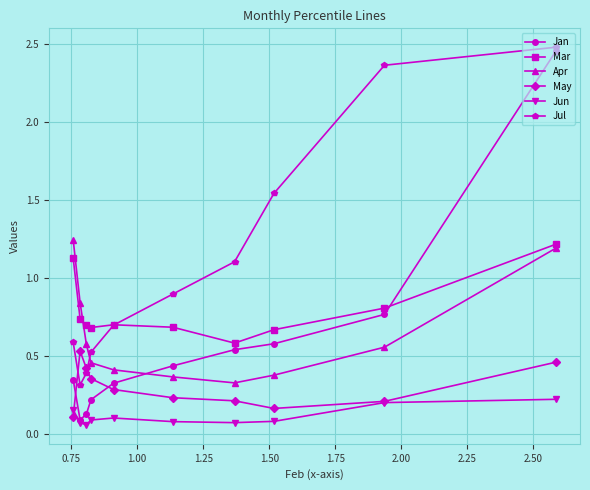

Which series has the largest total across all categories?

Jul